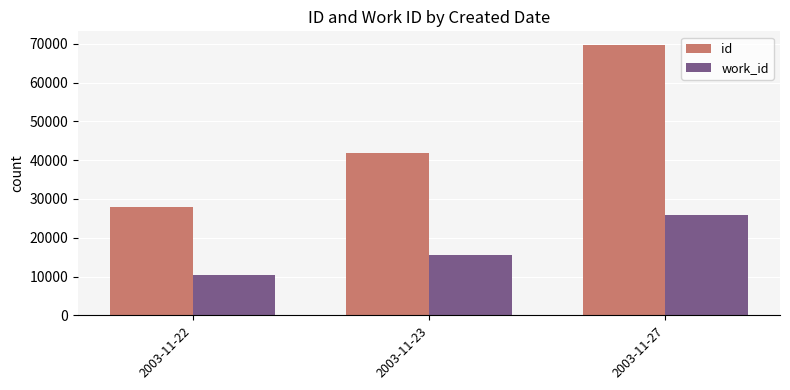

Reading right to left, what are all the values shown in this chart?

id: 2003-11-27=69704	2003-11-23=41946	2003-11-22=27959
work_id: 2003-11-27=25884	2003-11-23=15594	2003-11-22=10396